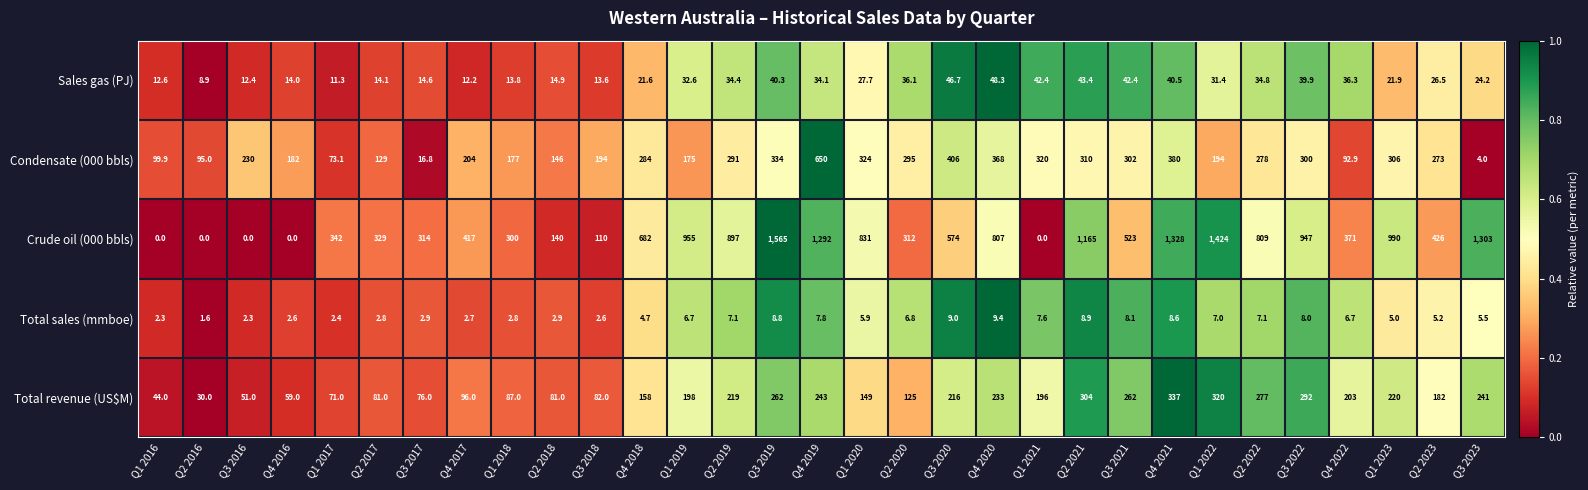

How many categories are shown in the chart?

31